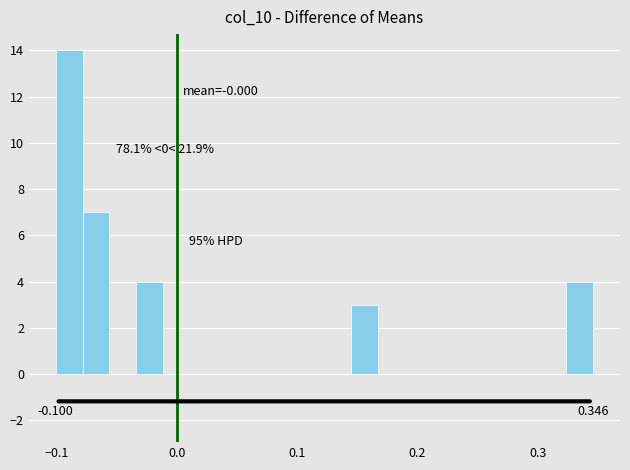

Read against the x-axis, roughly where is the centre of the tallest bar?

-0.09